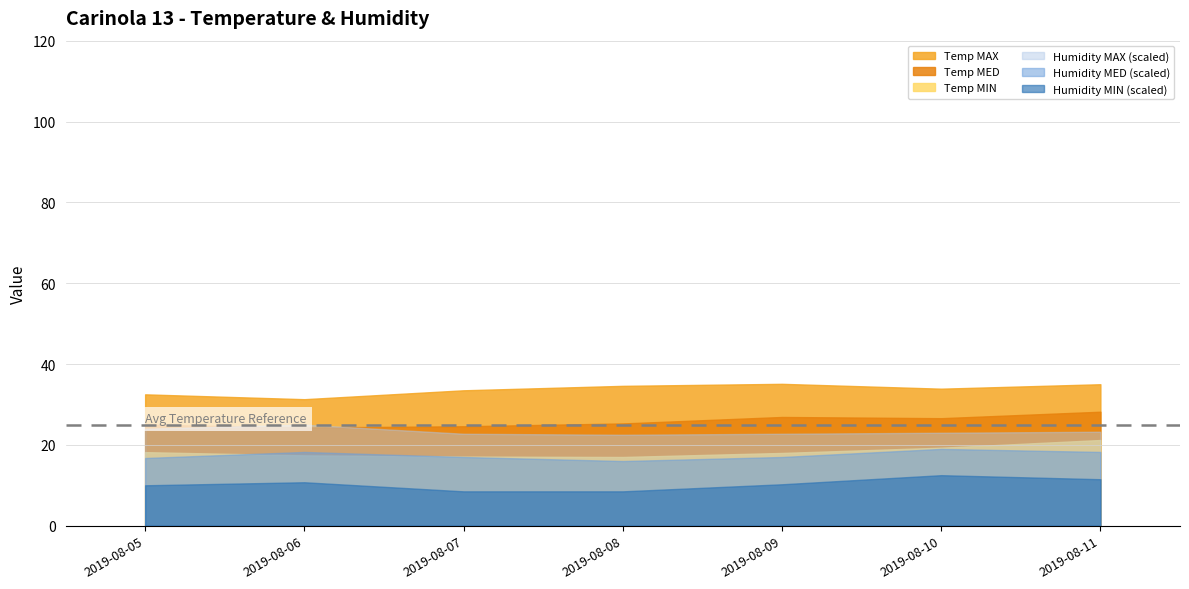

What is the approximate value of Temp MAX at 2019-08-11?

35.0